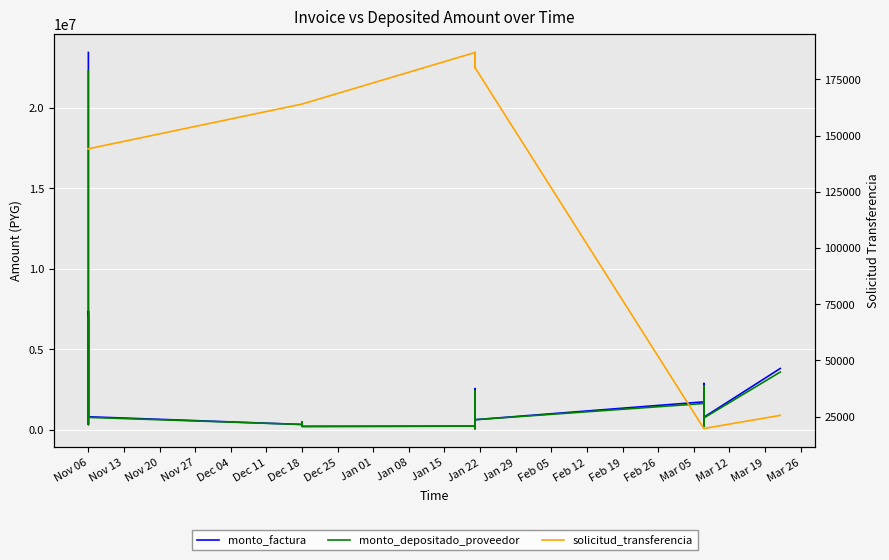

The value of monto_factura at Dec 18 is 480000. True or false?

True